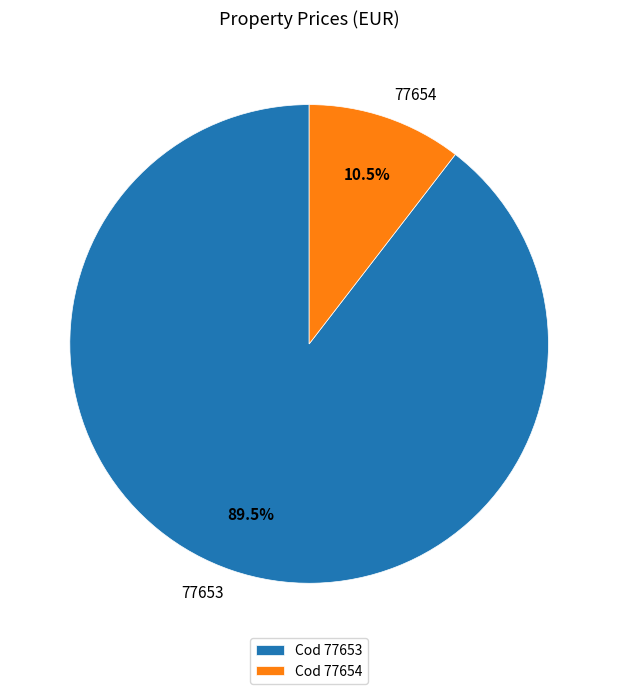

How much of the chart is everything except 77654?

89.5%